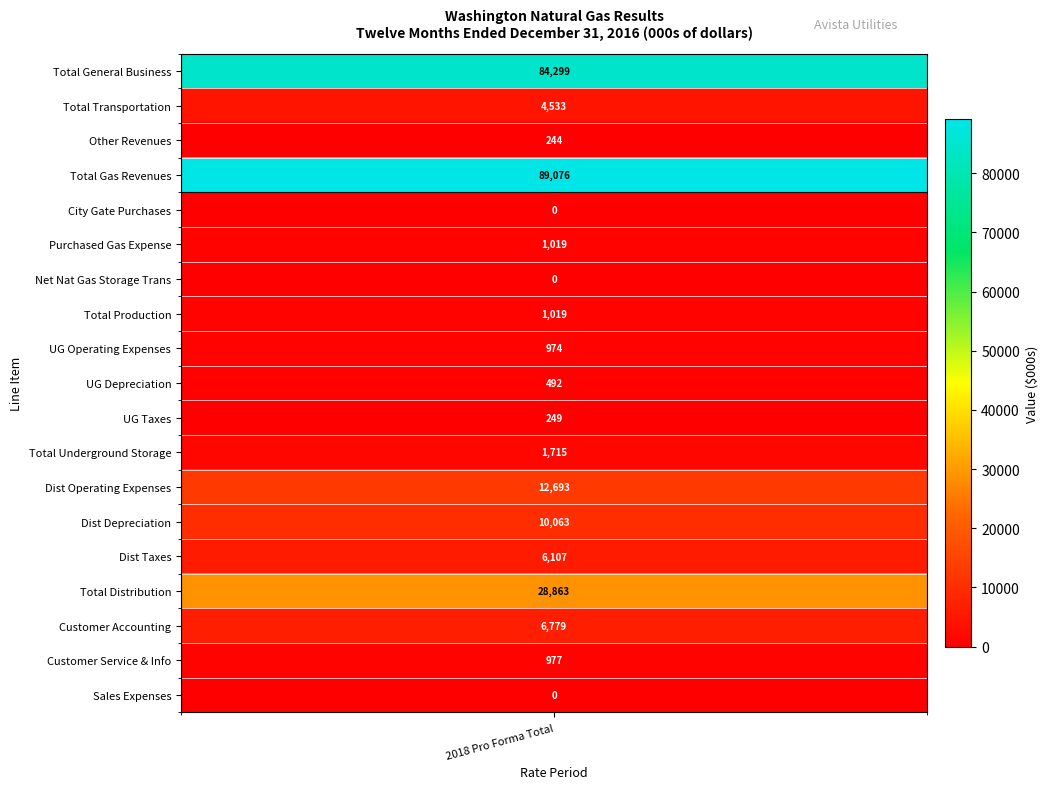

At how many categories does at least one series exceed 65164?

1